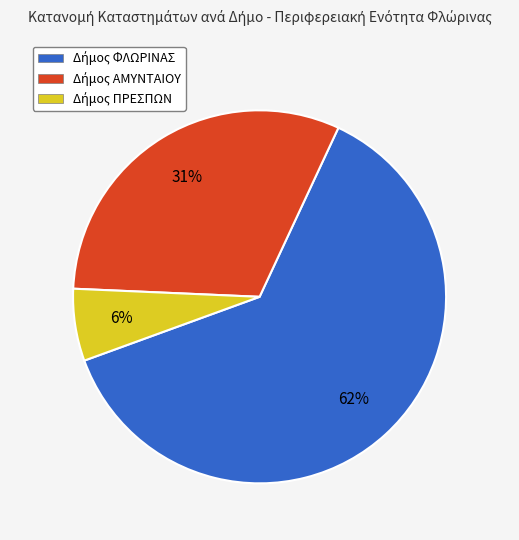

To the nearest percent, what is the average slice percentage?

33%